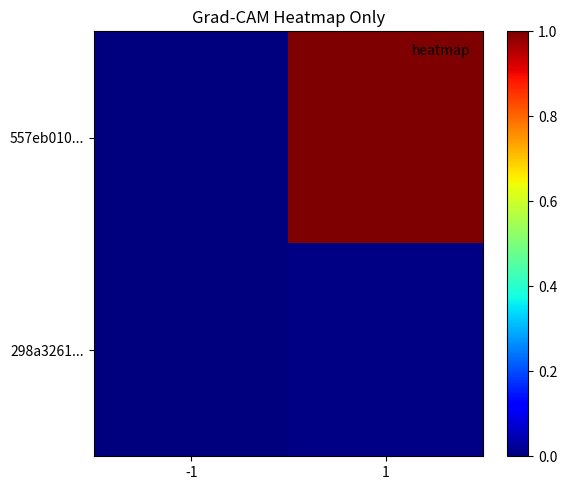

Which has a higher value, 1 or -1?

1